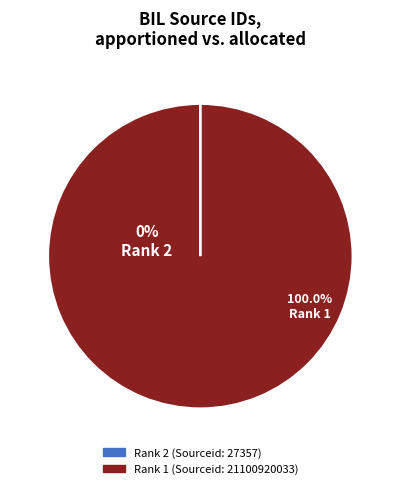

Between Rank 2 and Rank 1, which is larger?

Rank 1